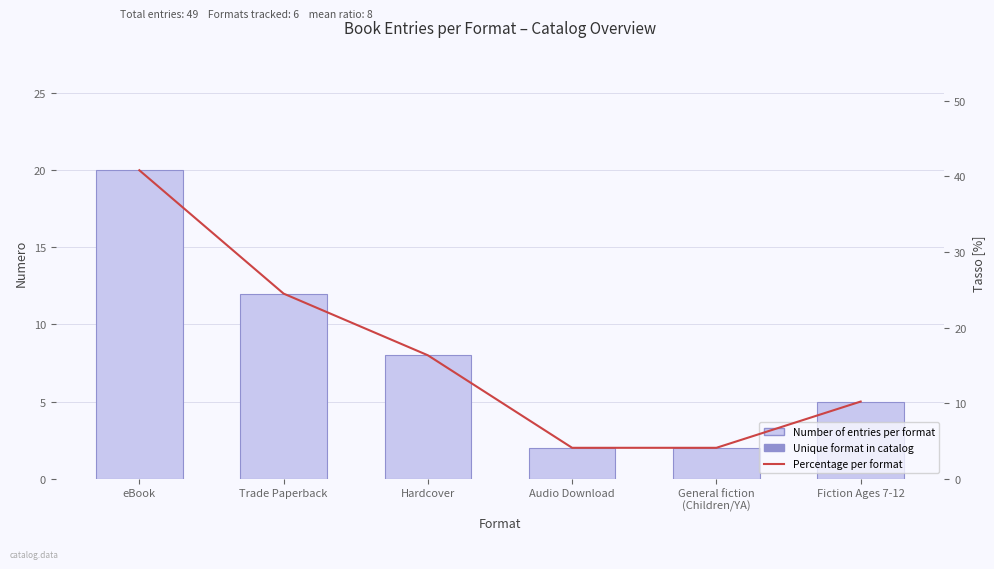

What is the label of the 4th bar from the right?

Hardcover